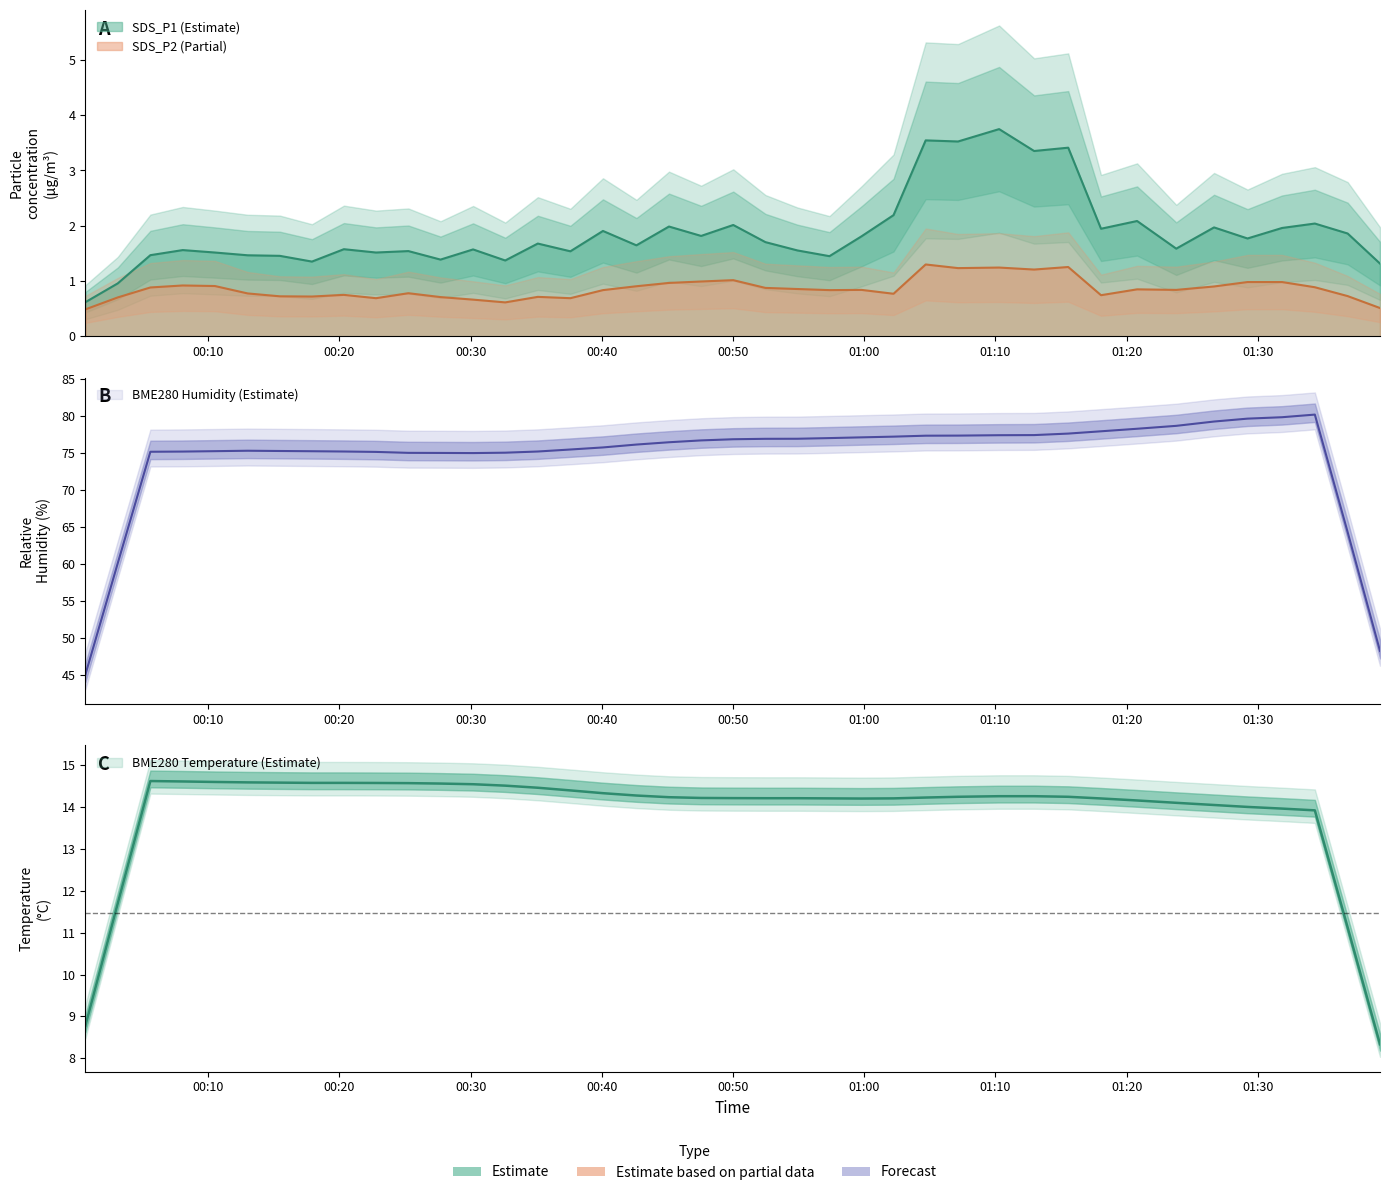

Count the number of categories in the chart.

40